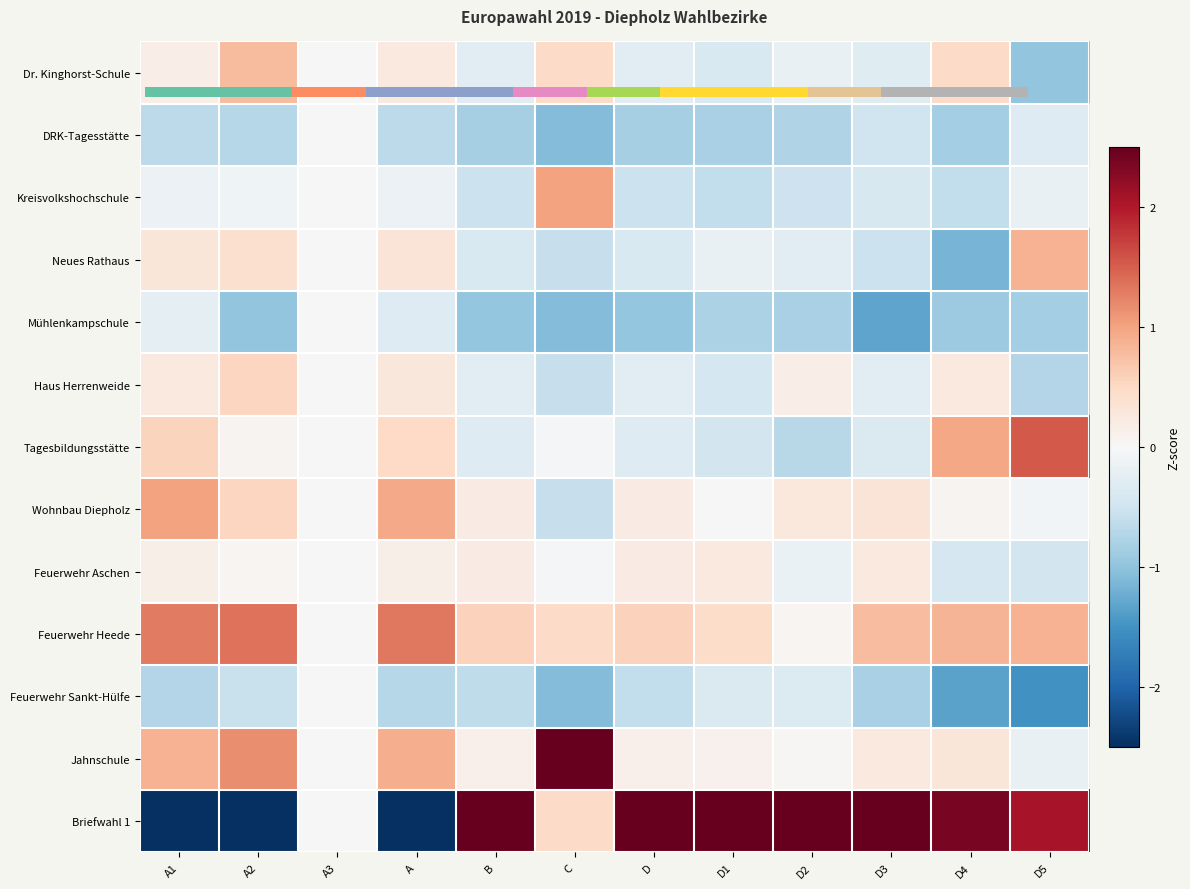

What is the approximate value of Feuerwehr Aschen at A?

0.1